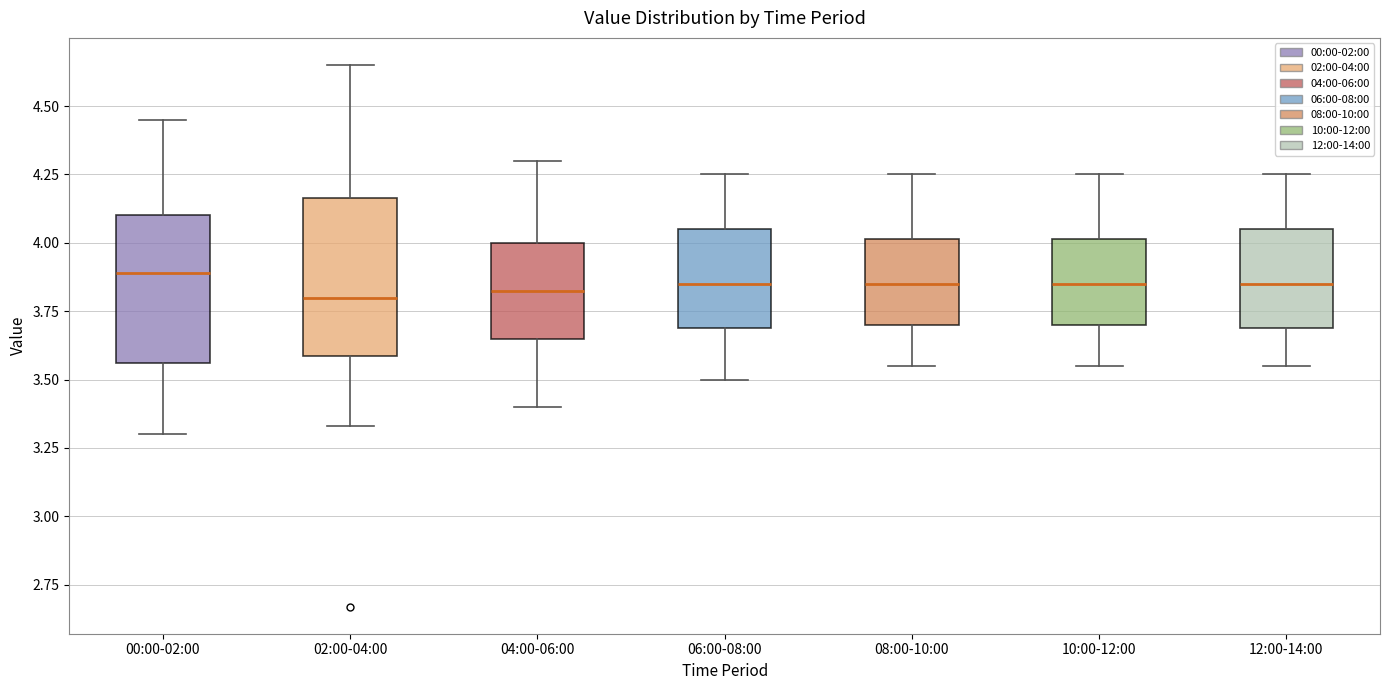

Where does the median line of the box for 06:00-08:00 sit on the y-axis? The values are not printed on the chart, so give them approximately, as read against the axis.

3.85